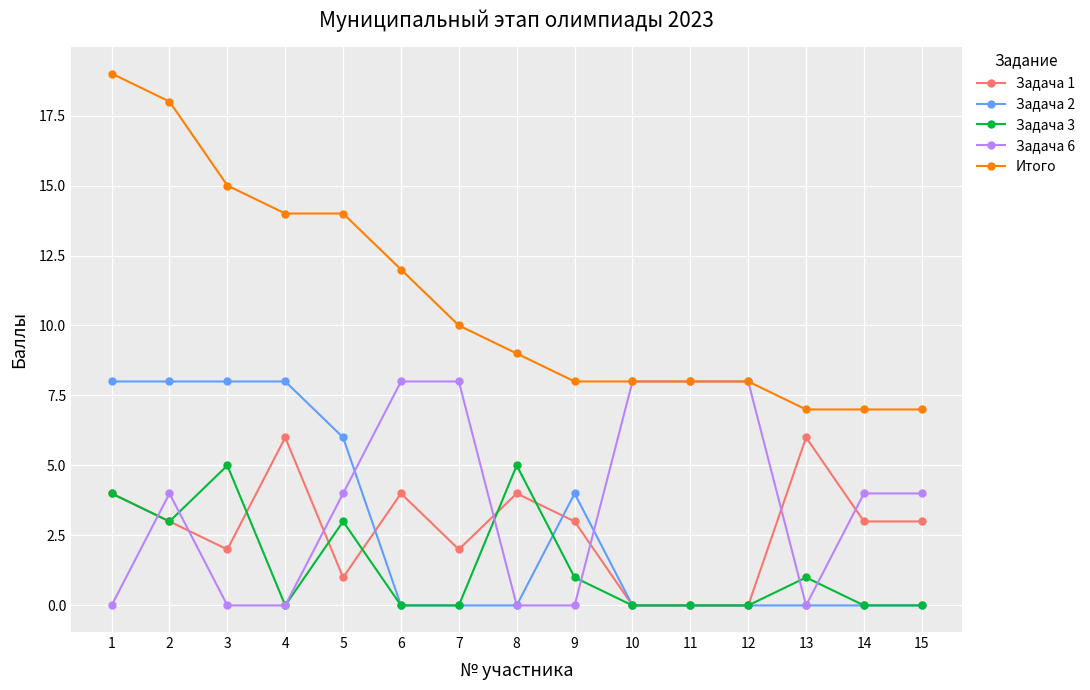

How many distinct data groups are displayed?

5